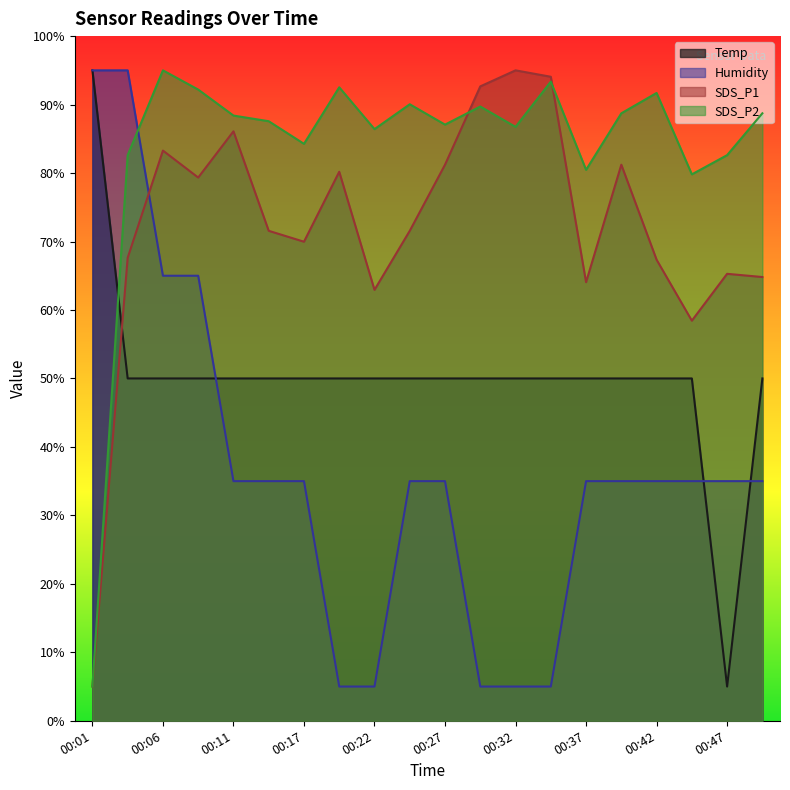

Which category has the lowest value in the Temp series?

00:47